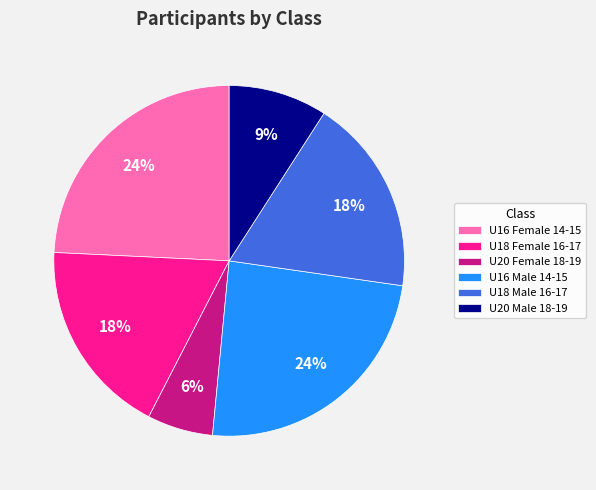

Is there any slice that represents more than half of the pie?

No